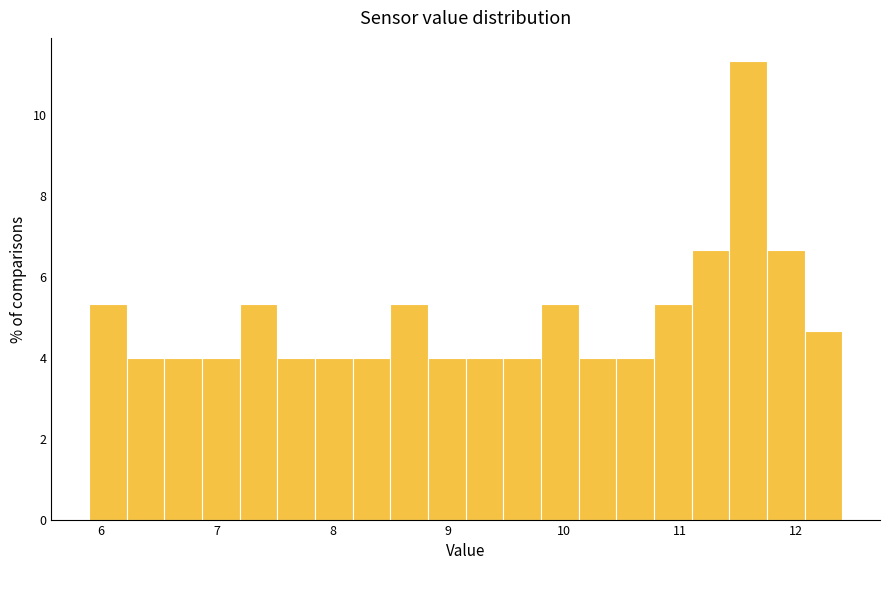

Read against the x-axis, roughly where is the centre of the tallest bar?

11.6